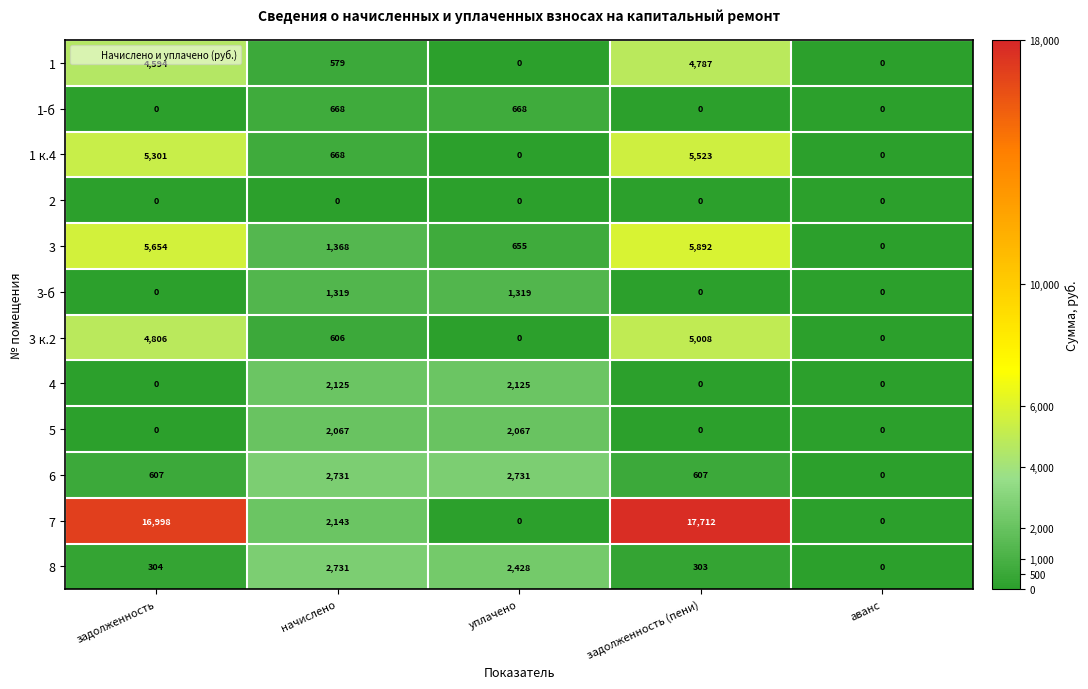

What is the spread (max minus min) of values at уплачено?

2731